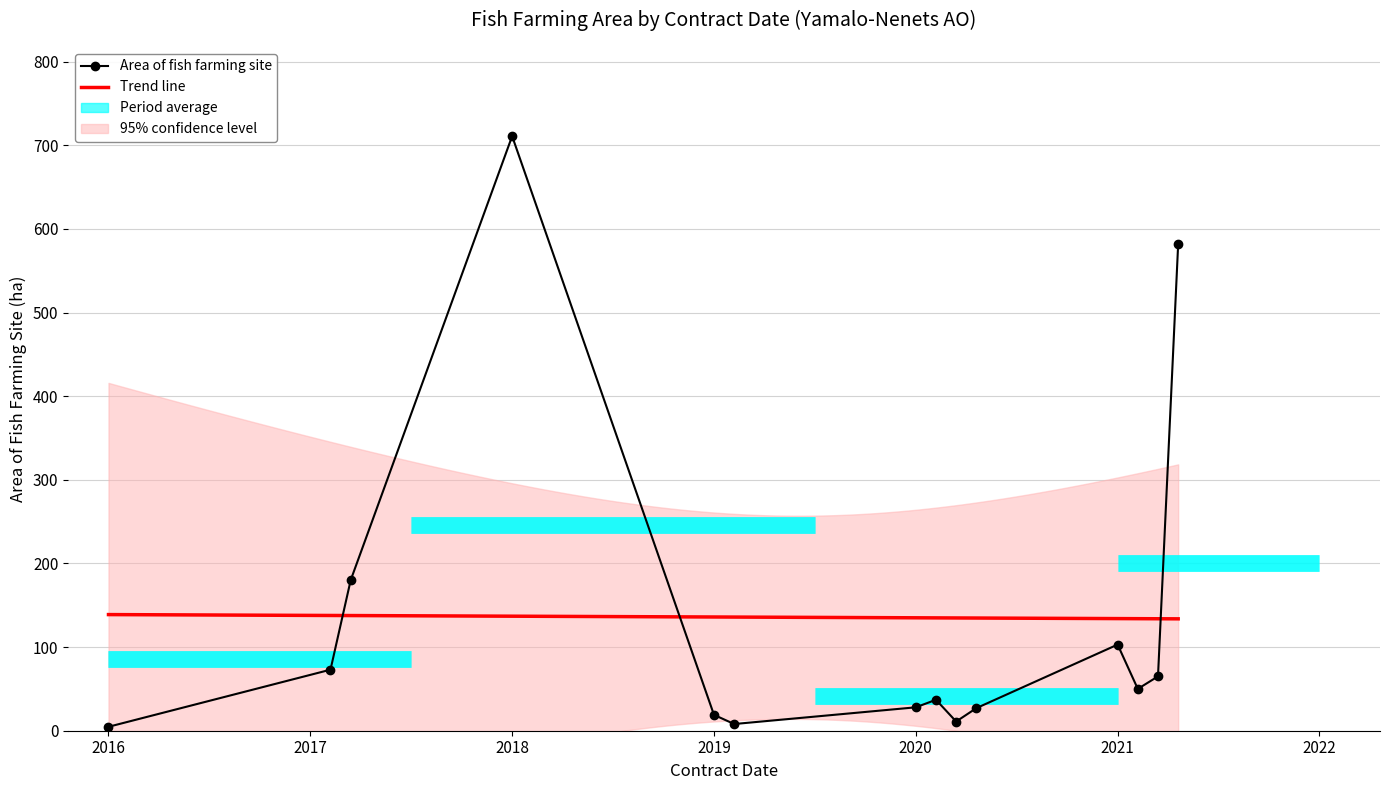

How many data points are less than 50?

7